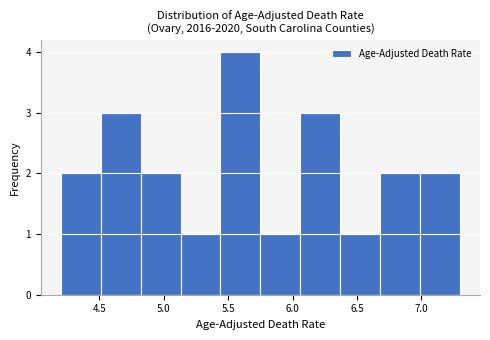

What is the height of the bar covering 6.37 to 6.68 on the x-axis? Neither the bar edges nor the heights are printed on the chart, so give them approximately, as read against the axes.

1